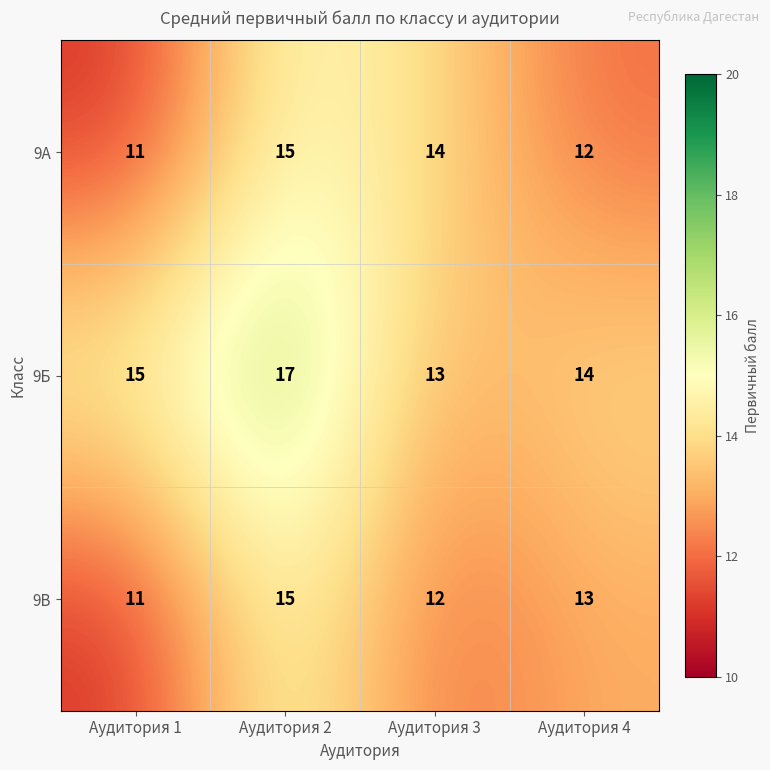

Which label corresponds to the smallest value in the chart?

Аудитория 1